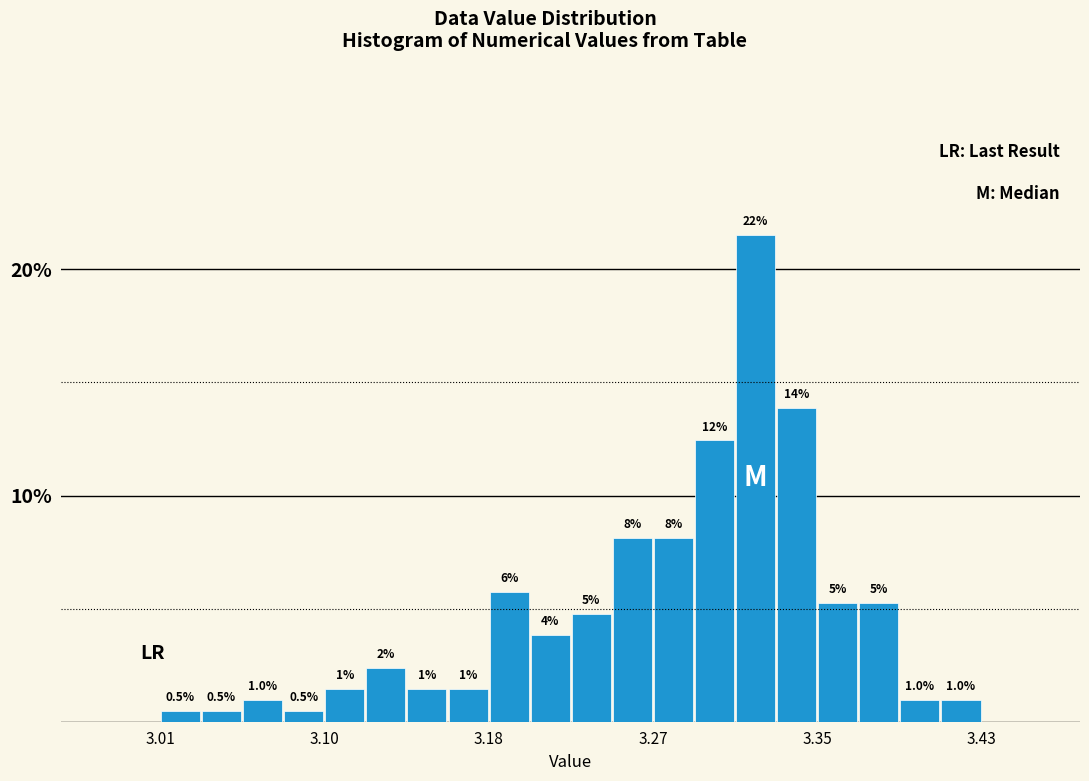

Read against the x-axis, roughly where is the centre of the tallest bar?

3.32